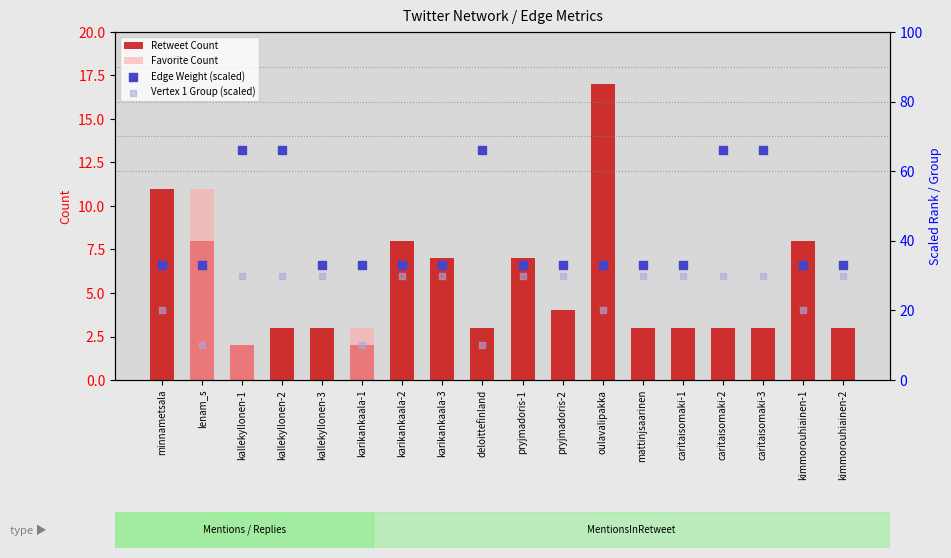

At which category is the sum across all series the highest?

kallekyllonen-1